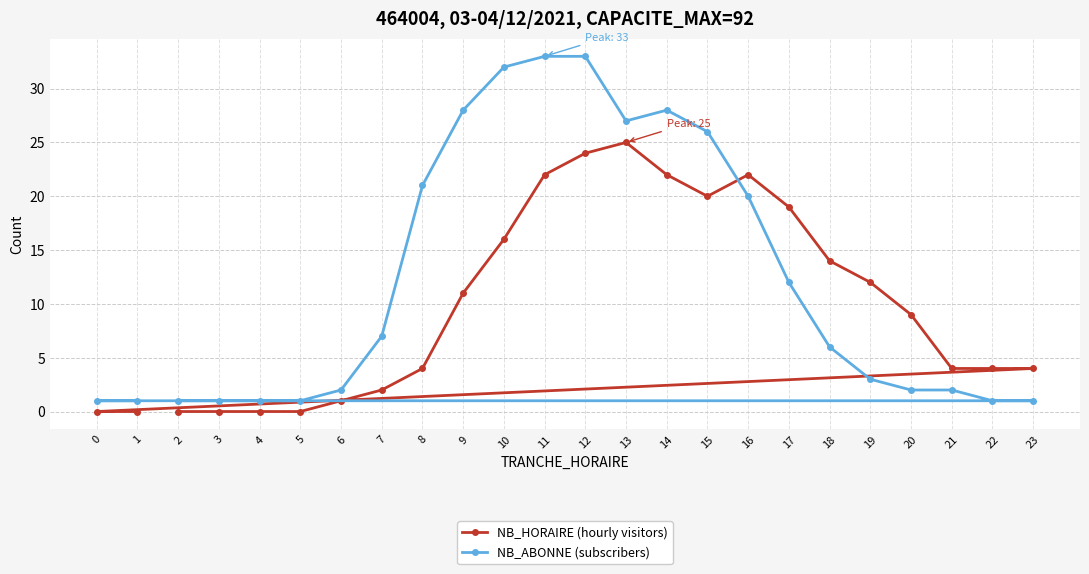

Reading left to right, what are all the values shown in this chart?

NB_HORAIRE (hourly visitors): 0=0	1=0	2=0	3=0	4=0	5=0	6=1	7=2	8=4	9=11	10=16	11=22	12=24	13=25	14=22	15=20	16=22	17=19	18=14	19=12	20=9	21=4	22=4	23=4
NB_ABONNE (subscribers): 0=1	1=1	2=1	3=1	4=1	5=1	6=2	7=7	8=21	9=28	10=32	11=33	12=33	13=27	14=28	15=26	16=20	17=12	18=6	19=3	20=2	21=2	22=1	23=1